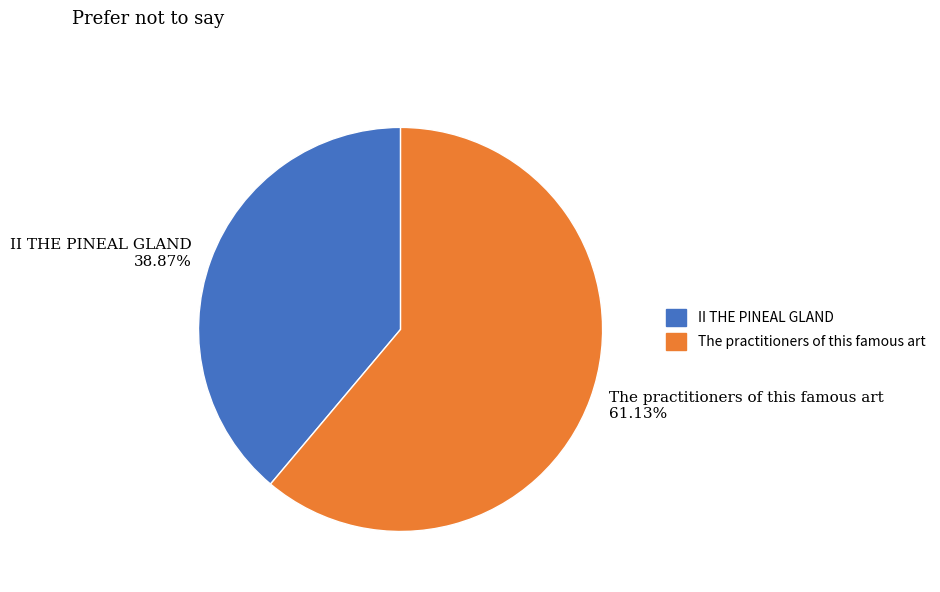

Which category accounts for the majority?

The practitioners of this famous art